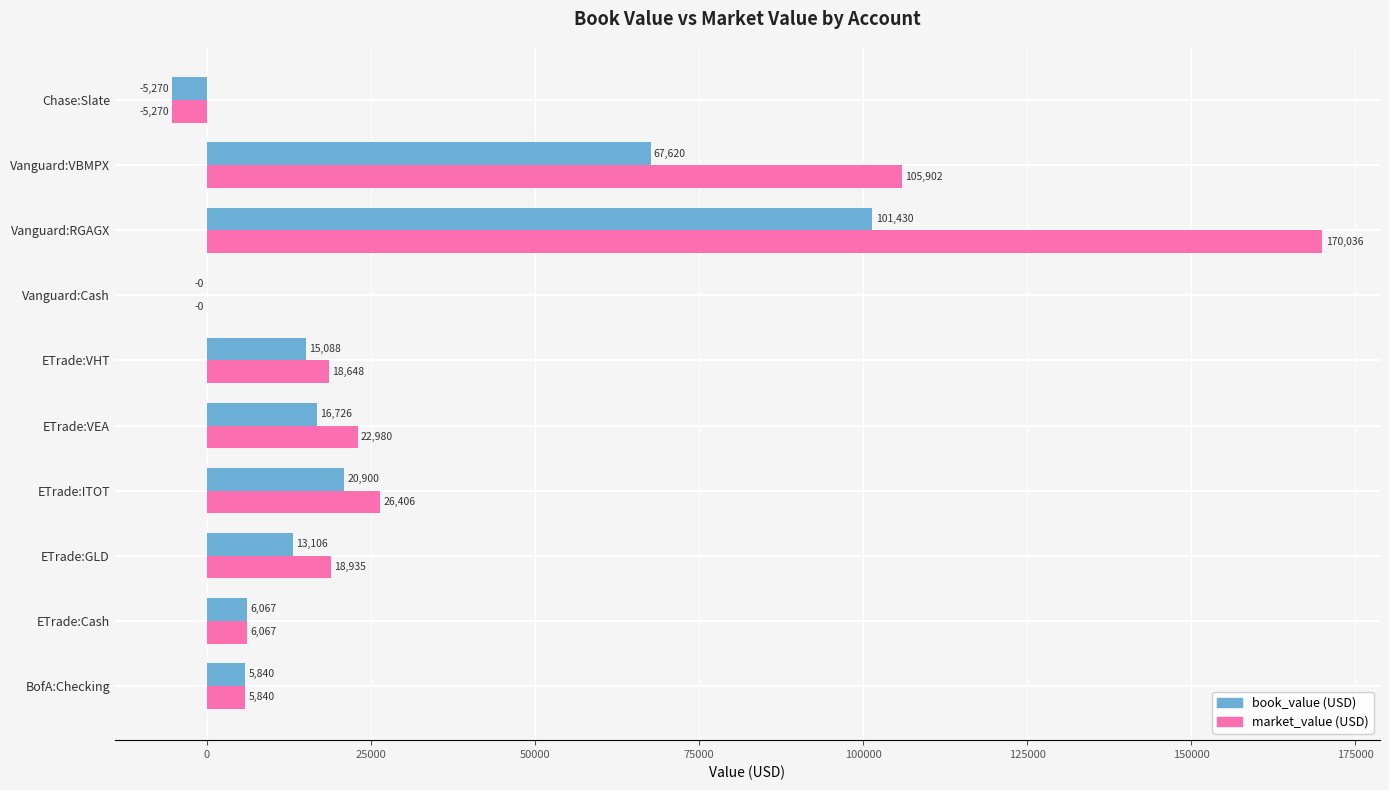

How many data points in market_value (USD) are above 18935?

5